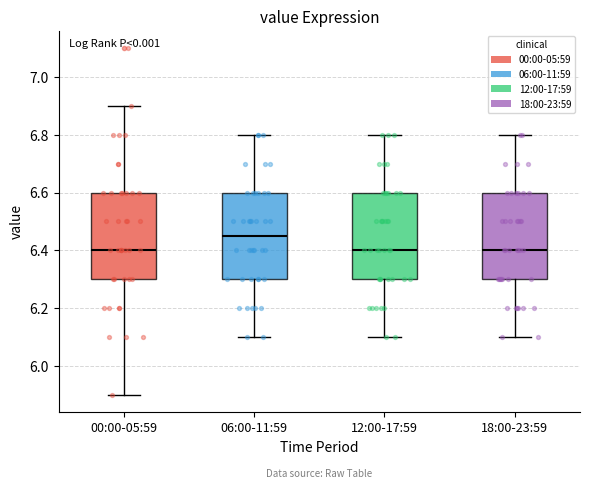

Where does the median line of the box for 18:00-23:59 sit on the y-axis? The values are not printed on the chart, so give them approximately, as read against the axis.

6.40